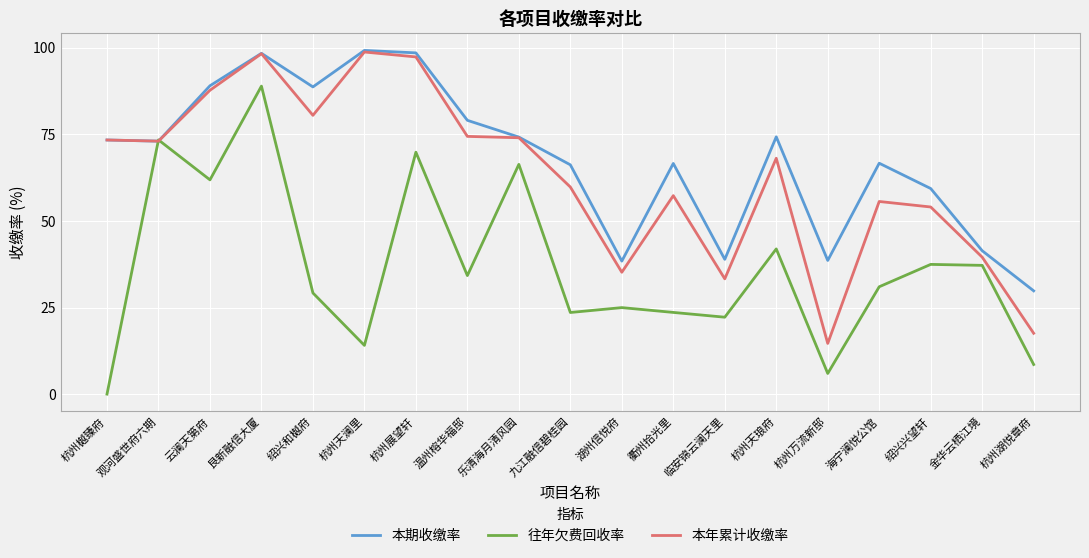

How many values in the 往年欠费回收率 series are below 31?

9